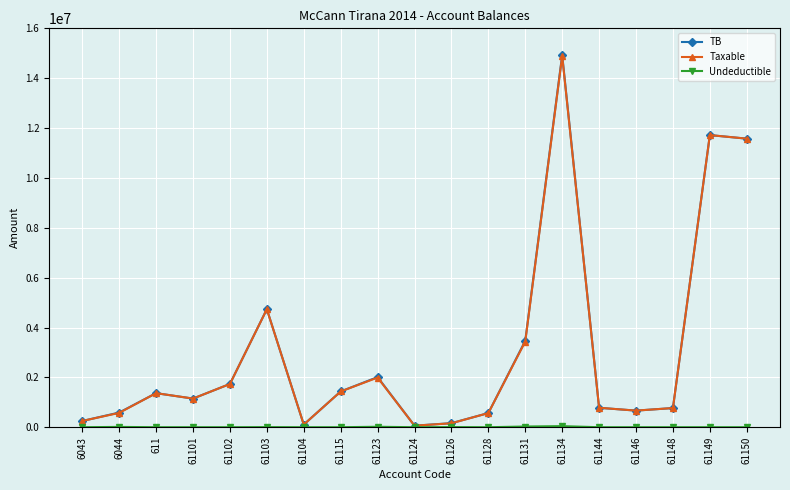

What is the total value across all series at 61144?

1559284.1